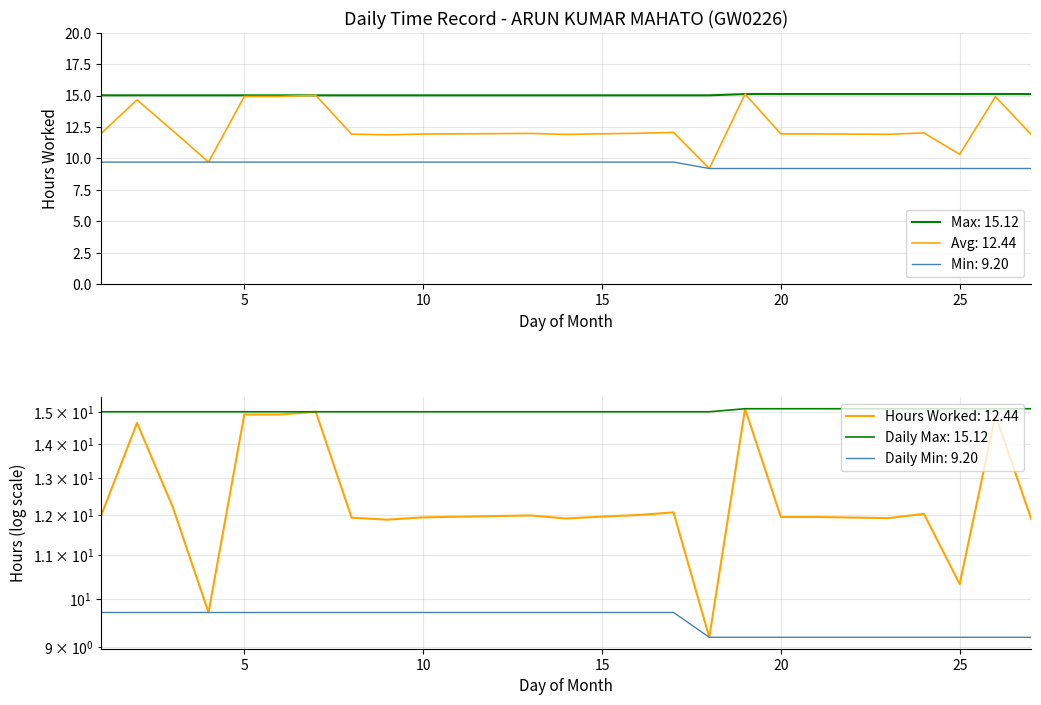

True or false: Daily Max has more than 2 points higher than both neighbors.

False